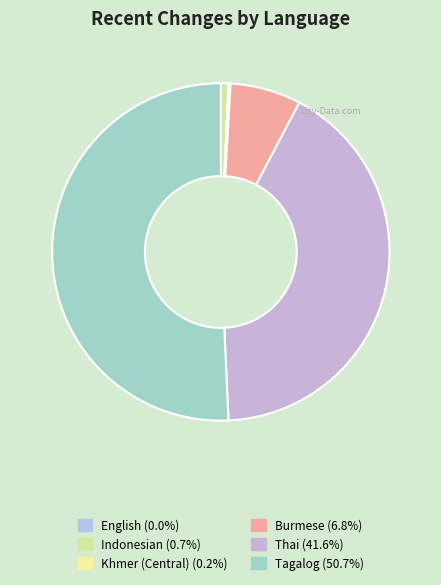

Do Khmer (Central) and Burmese together represent more than half of the pie?

No